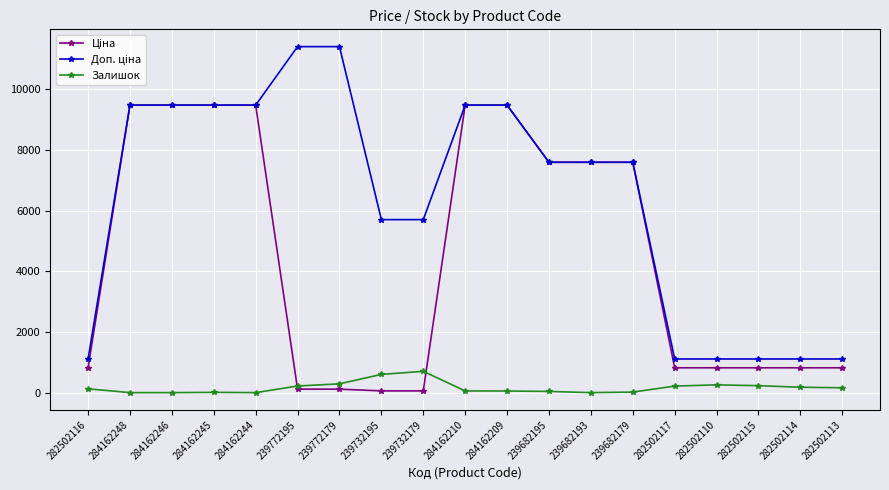

What is the highest value of the Залишок series?

702.0